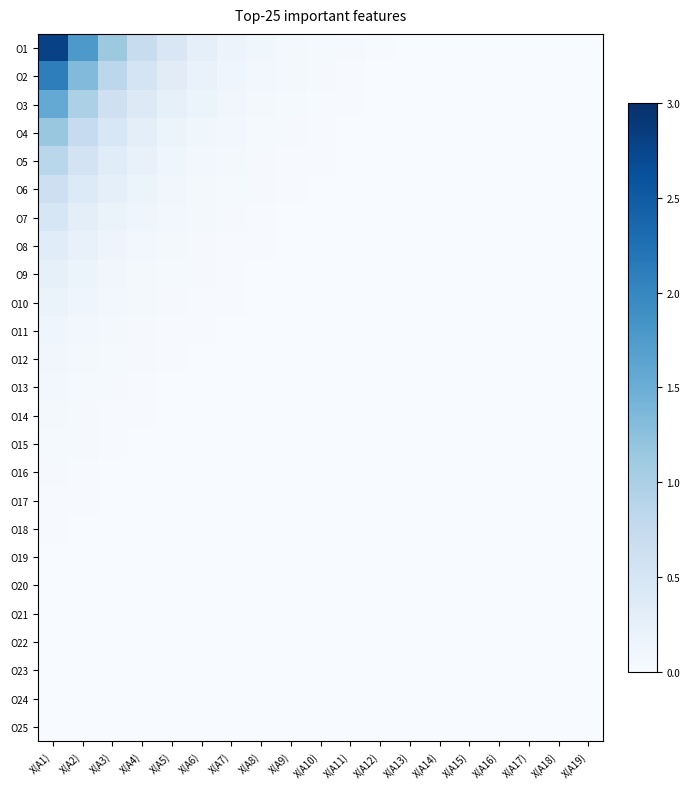

Rank the series by their maximum value, from highest to lowest.

O1, O2, O3, O4, O5, O6, O7, O8, O9, O10, O11, O12, O13, O14, O15, O16, O17, O18, O19, O20, O21, O22, O23, O24, O25